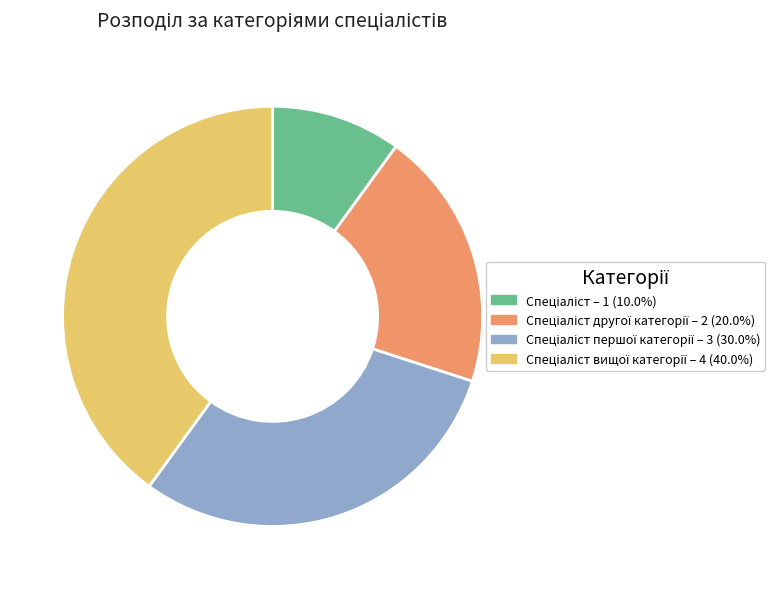

How many slices are in this pie chart?

4